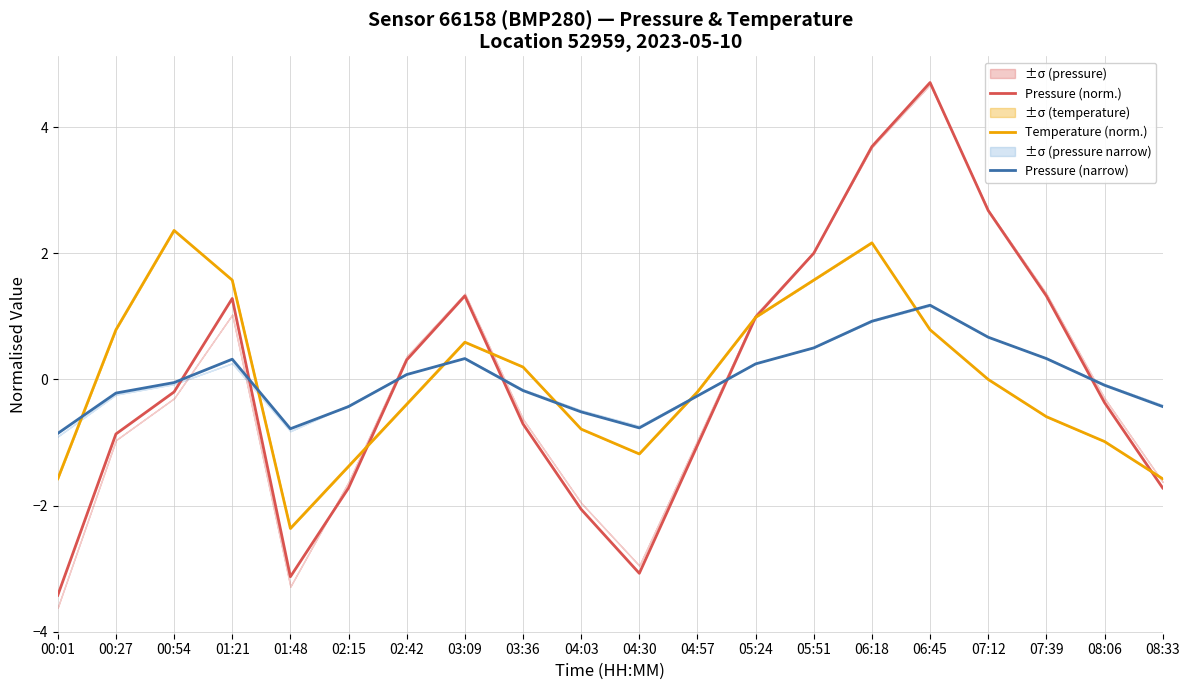

What is the spread (max minus min) of values at 07:39?

1.9